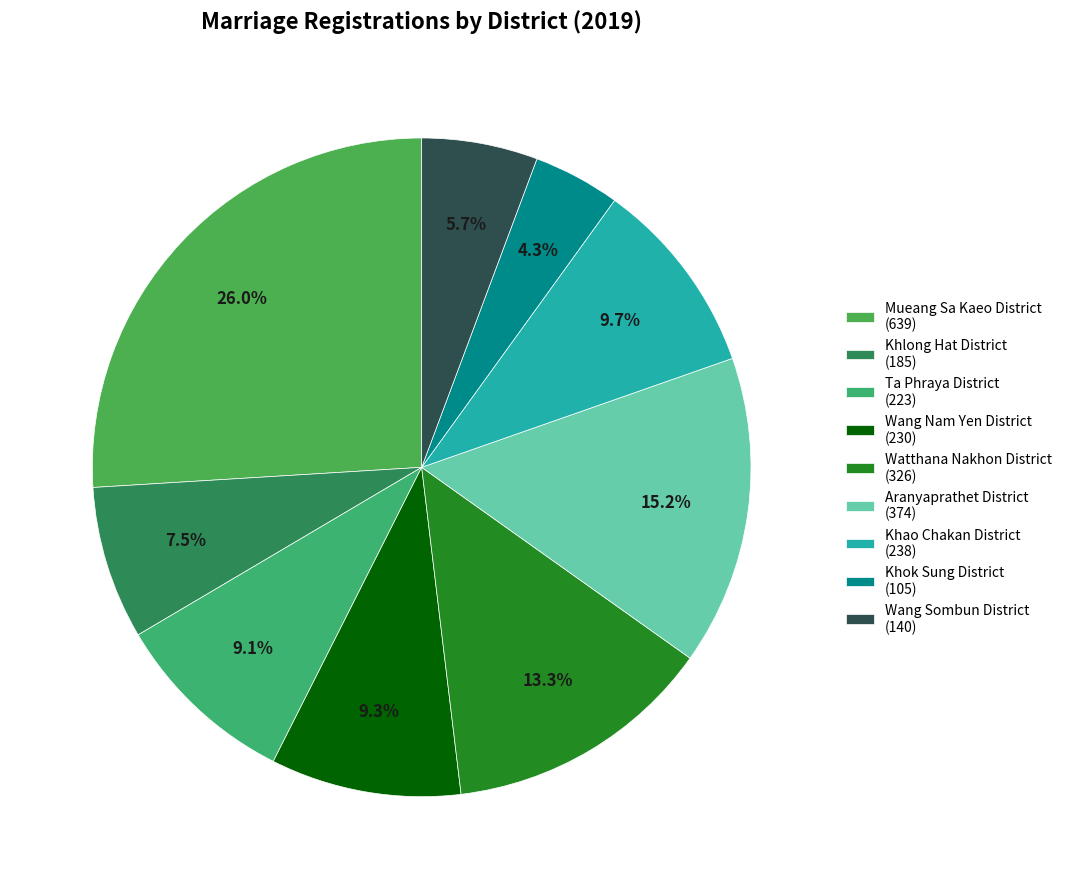

To the nearest percent, what is the average slice percentage?

11%